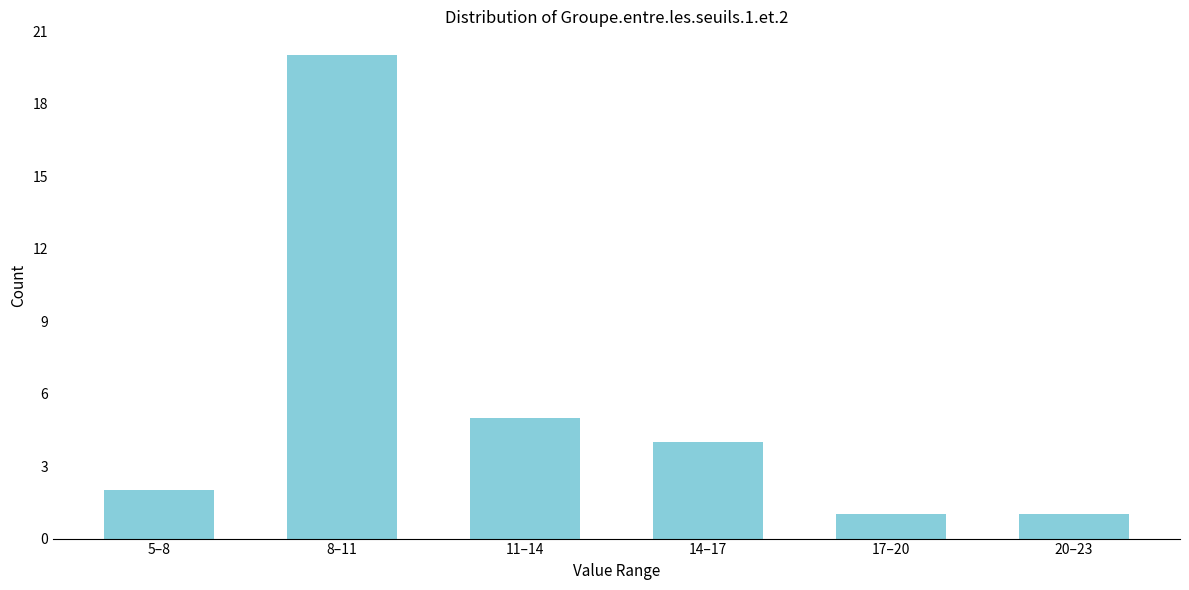

Reading left to right, extract all data points from this chart.

2	20	5	4	1	1